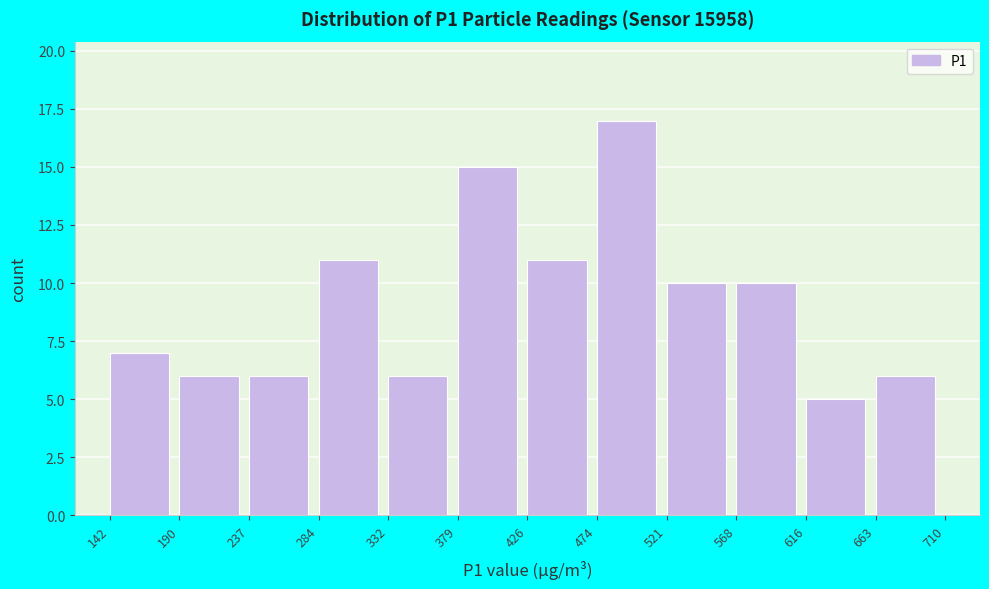

Which range on the x-axis has the tallest bar?

474 to 521